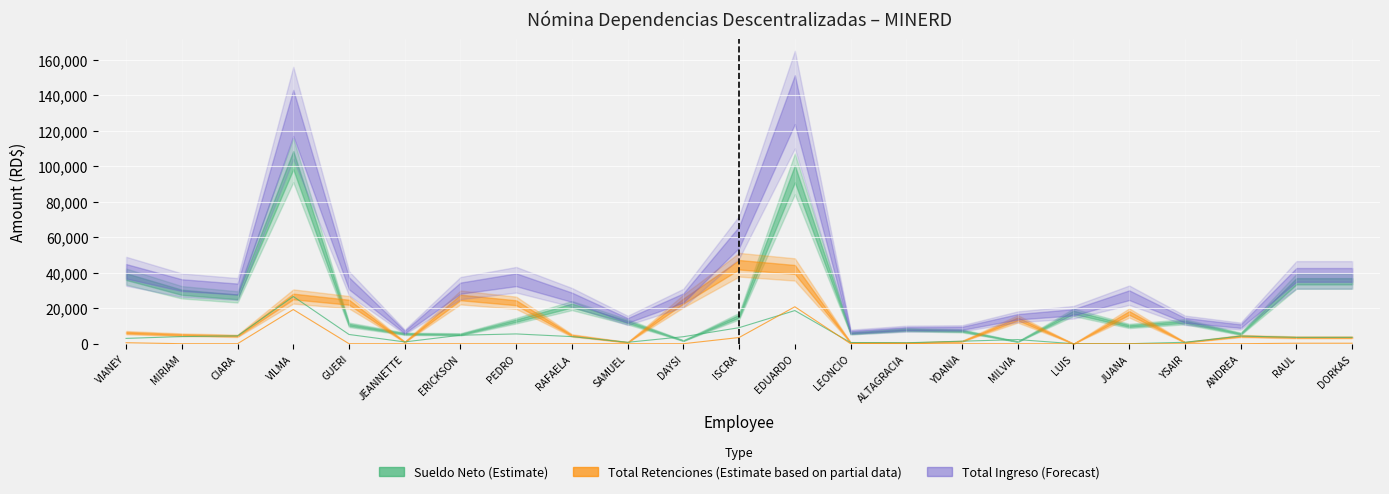

Between GUERI and LUIS, which series saw the biggest shift?

Sub Total TSS